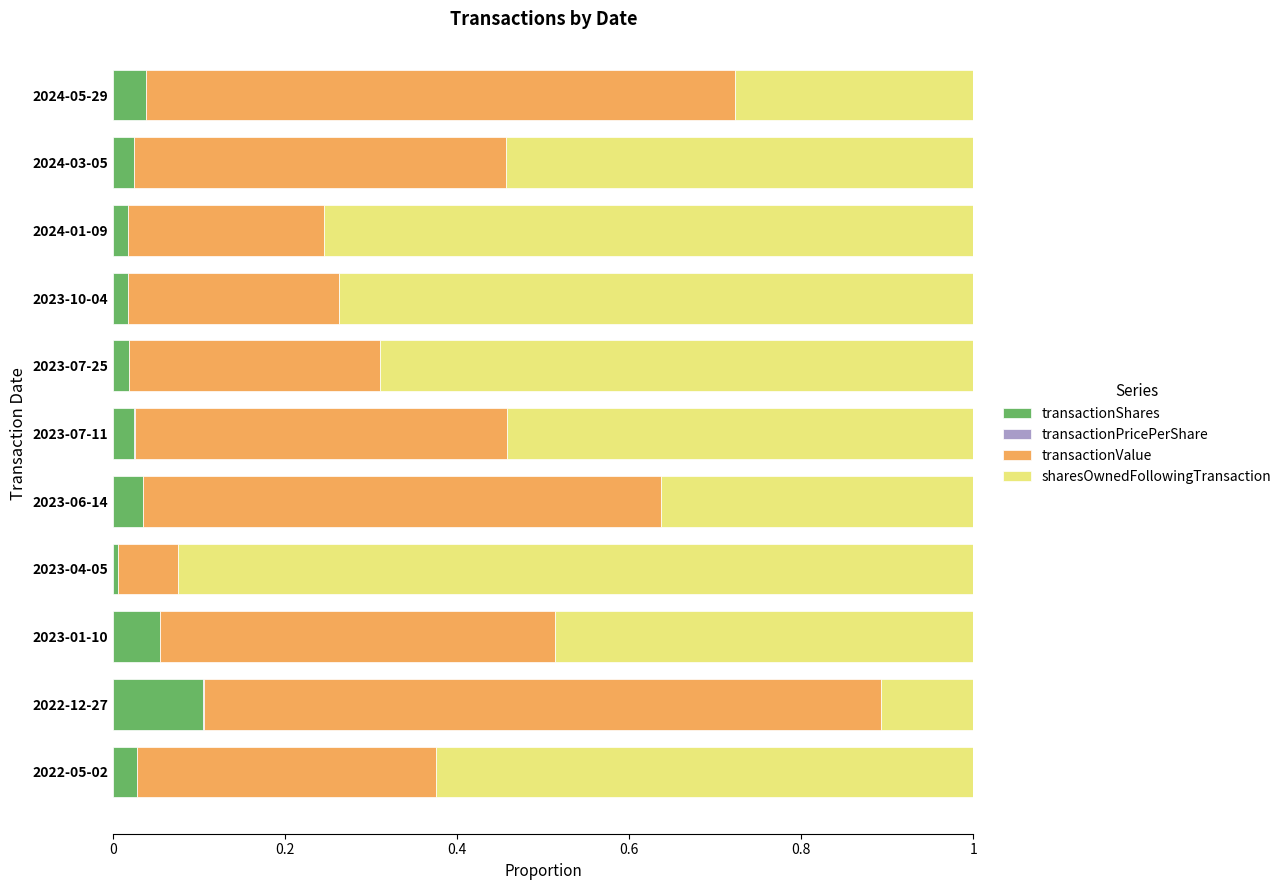

The transactionShares series shows 0.0 at 2023-07-25. True or false?

True